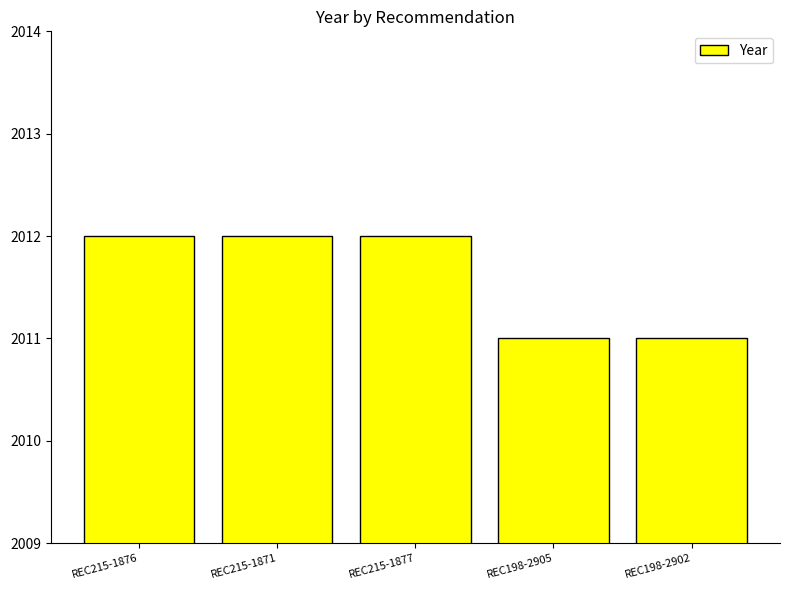

How many data points does each series have?

5